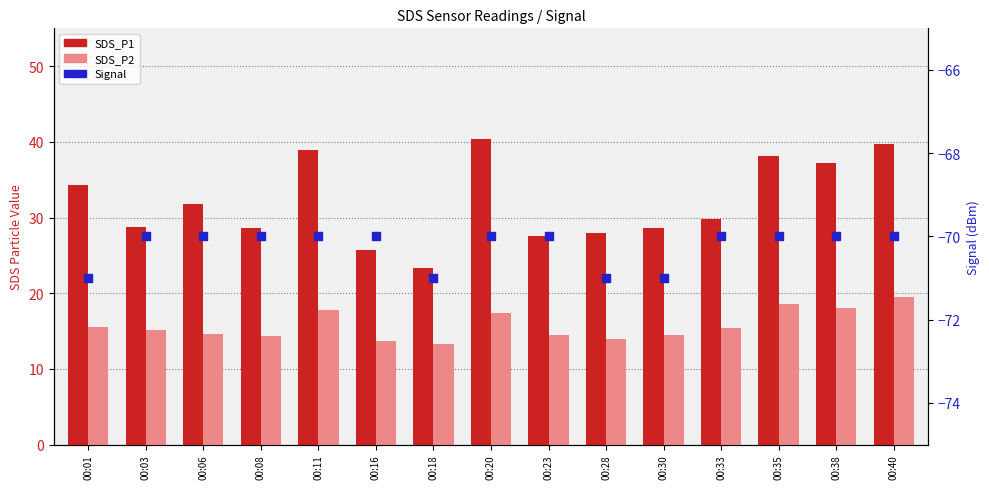

What is the total value across all series at 00:18?

-34.3